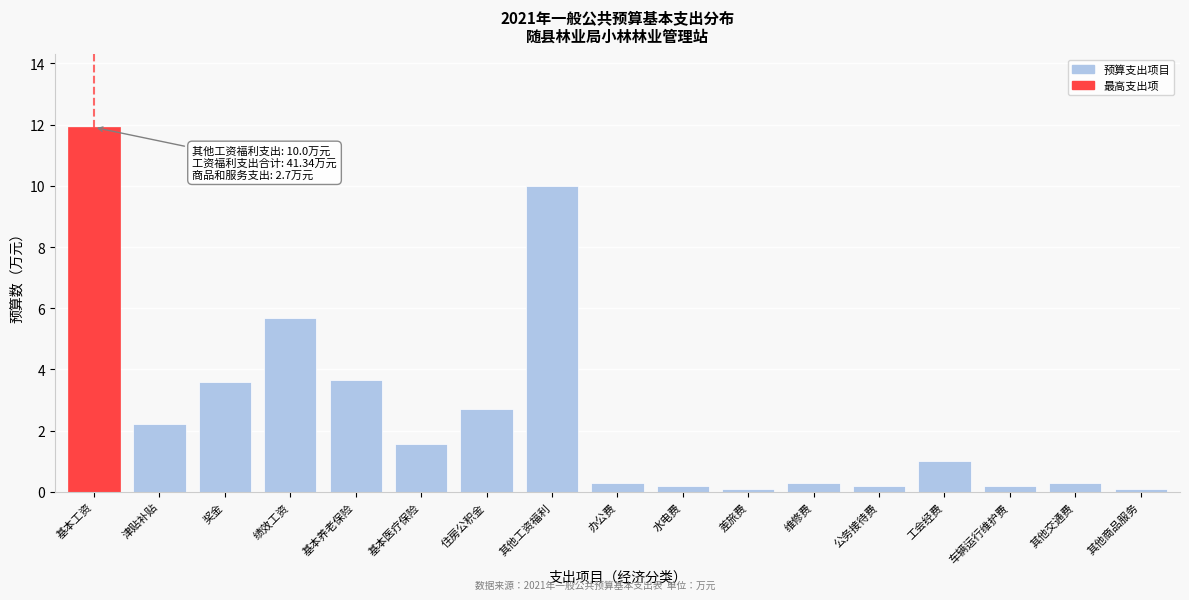

What is the label of the 5th bar from the left?

基本养老保险